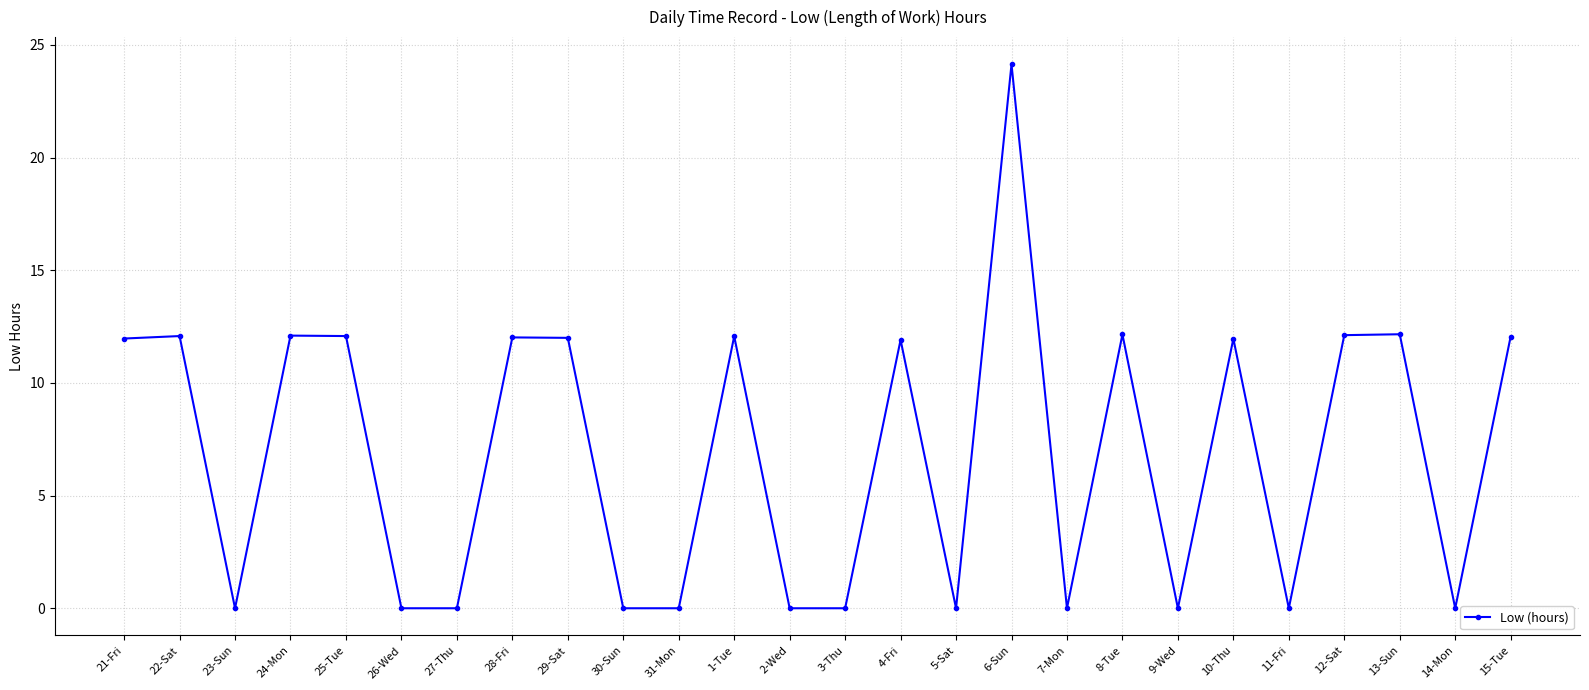

What is the change in value from 30-Sun to 6-Sun?

+24.1